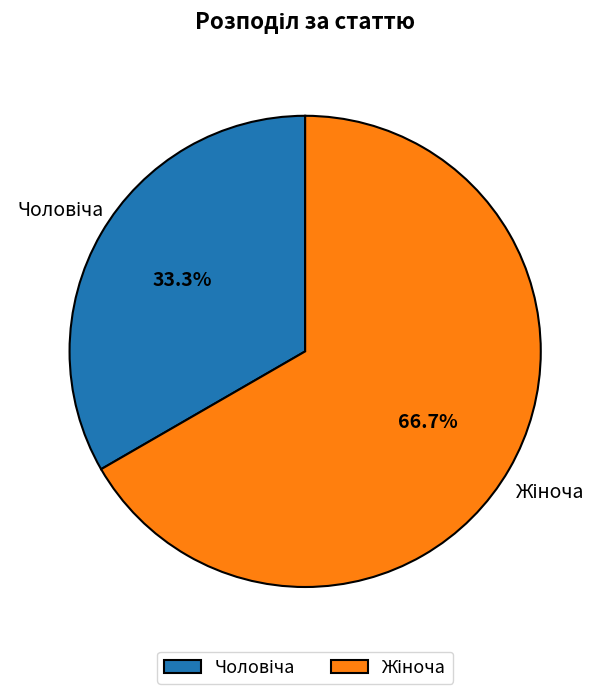

What is the majority slice?

Жіноча